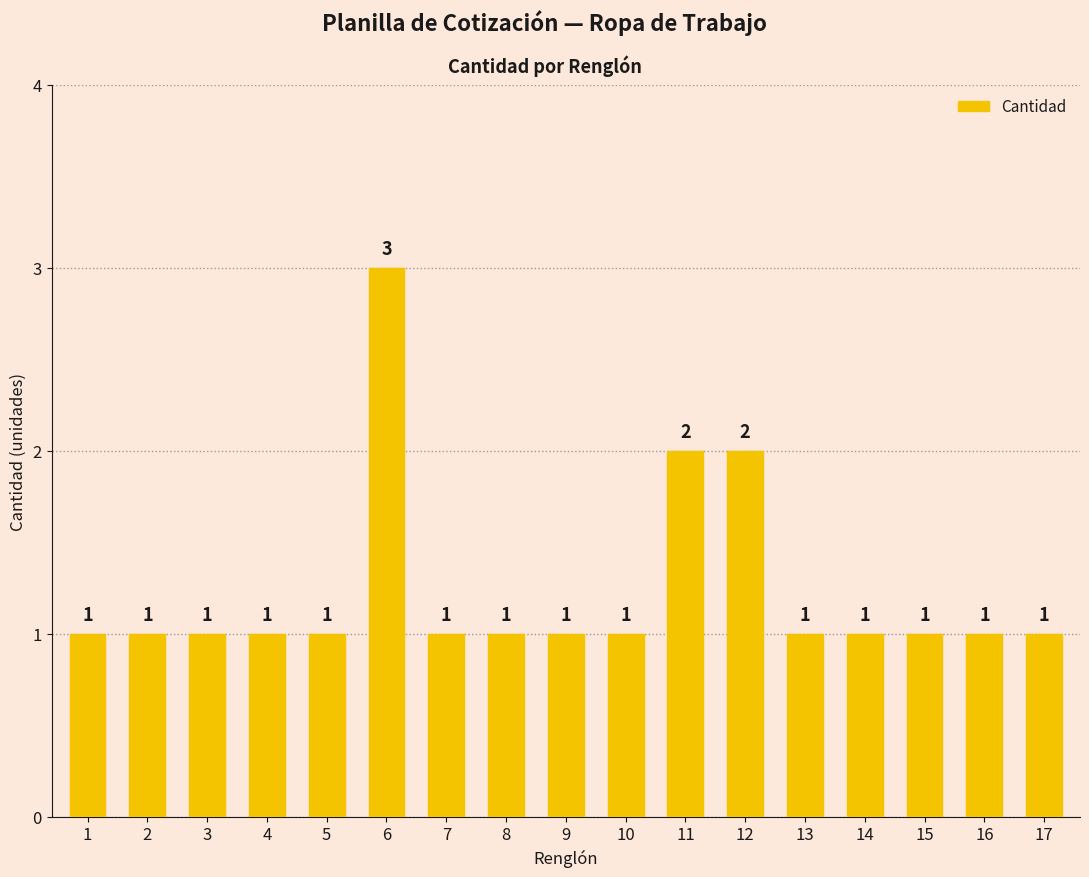

What is the value of the 10th bar from the left?

1